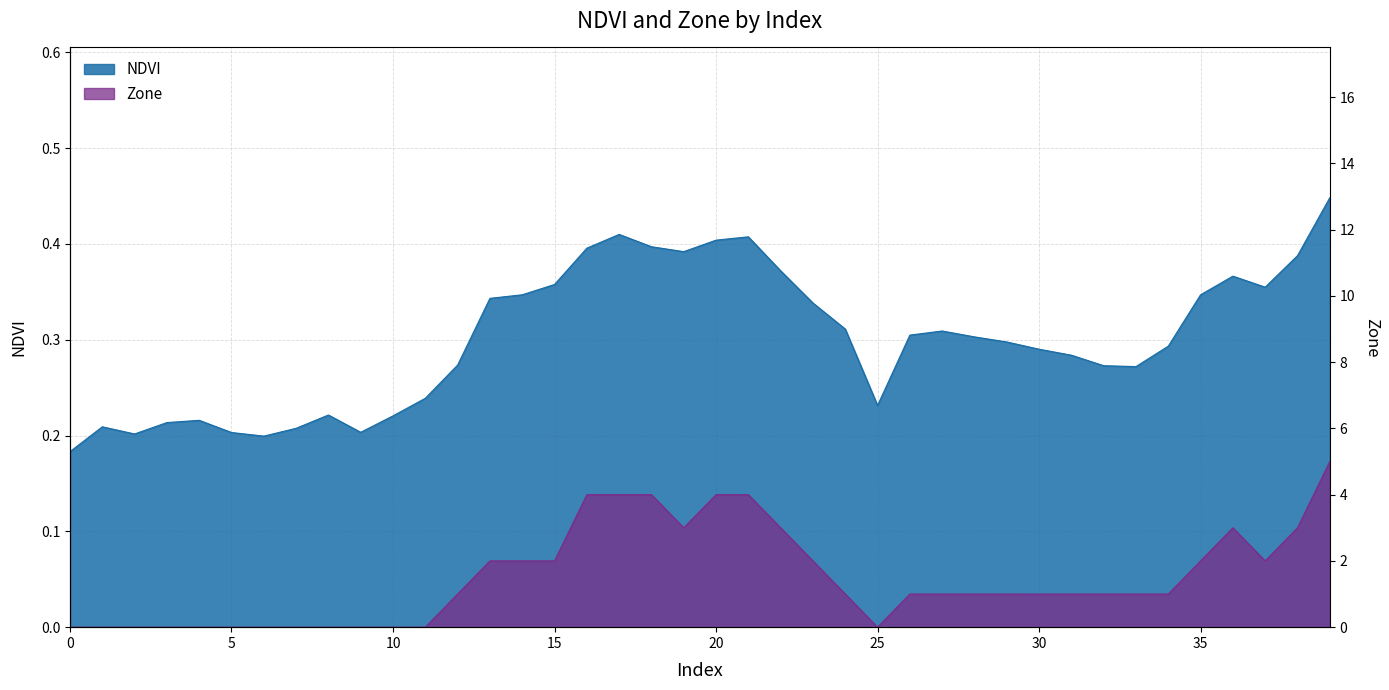

The value of Zone at 38 is 3.0. True or false?

True